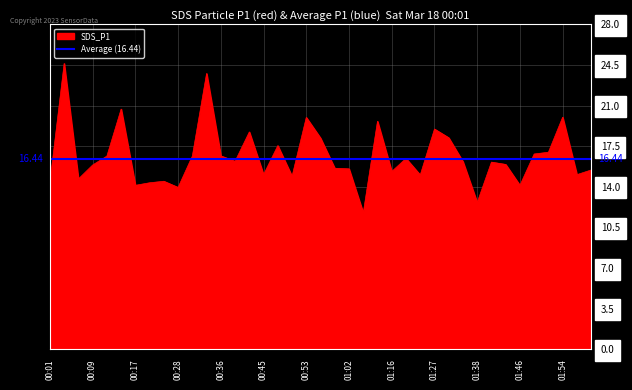

How many data points are less than 16?

19